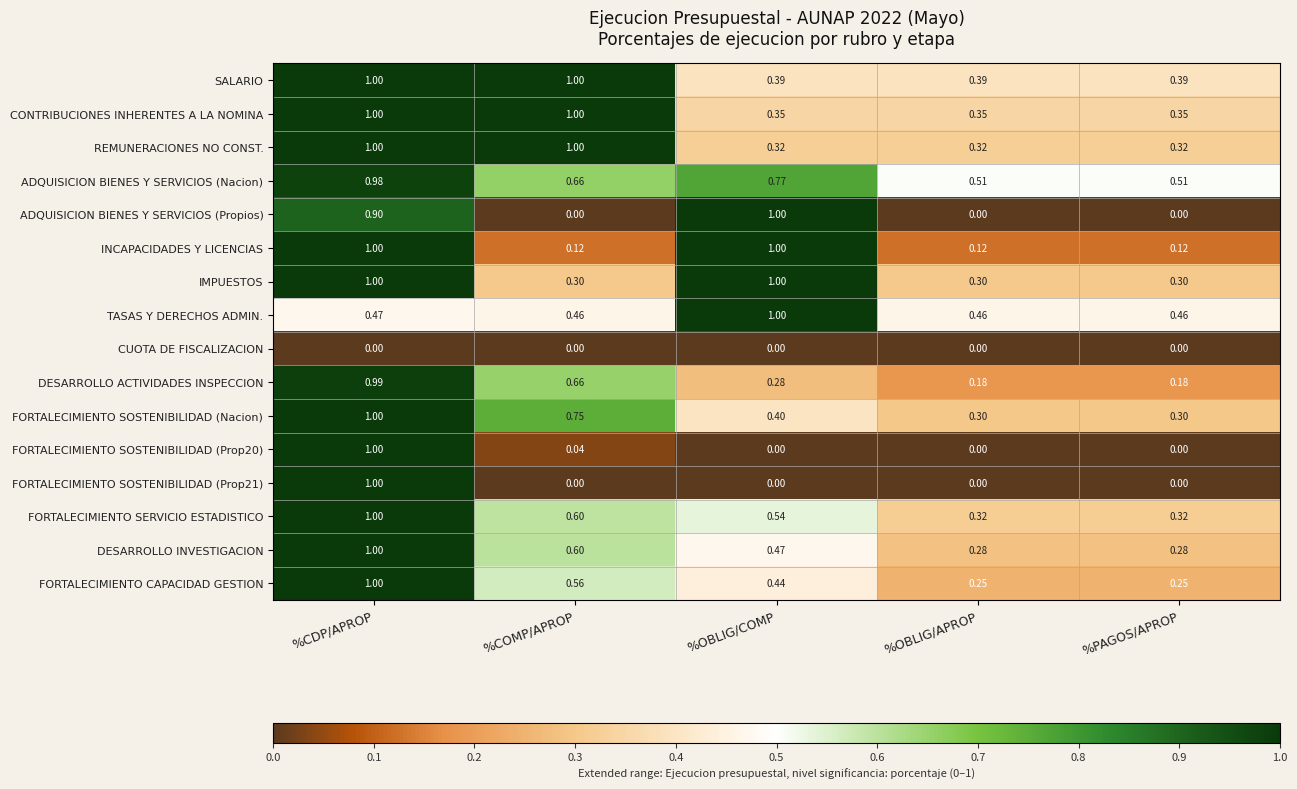

How many distinct data groups are displayed?

16